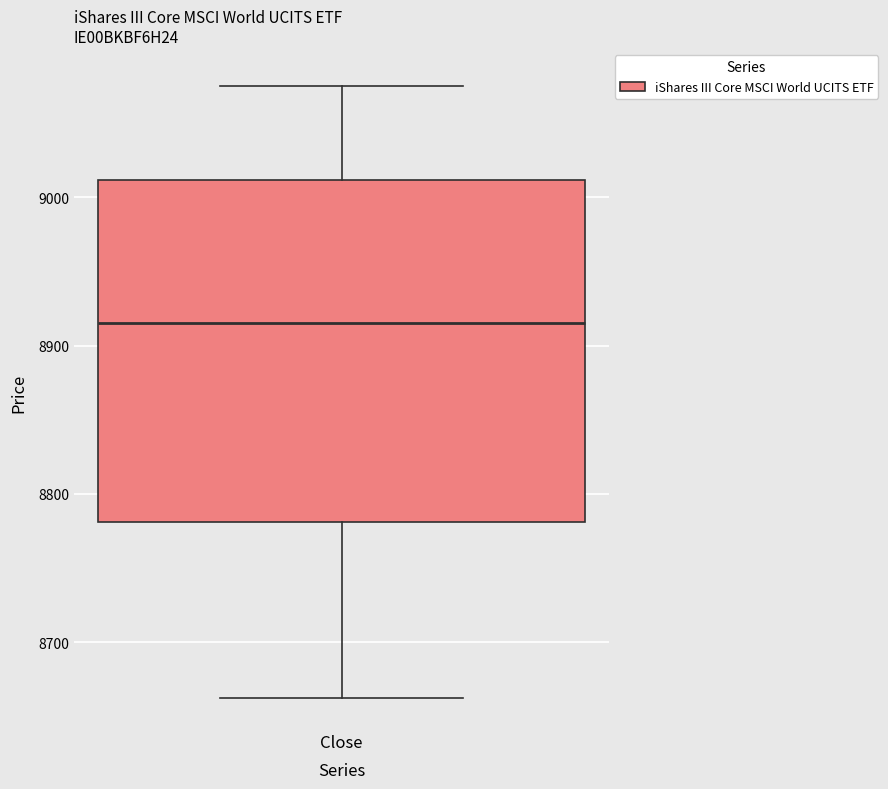

Where does the lower whisker of the box for Close end on the y-axis? The values are not printed on the chart, so give them approximately, as read against the axis.

8660